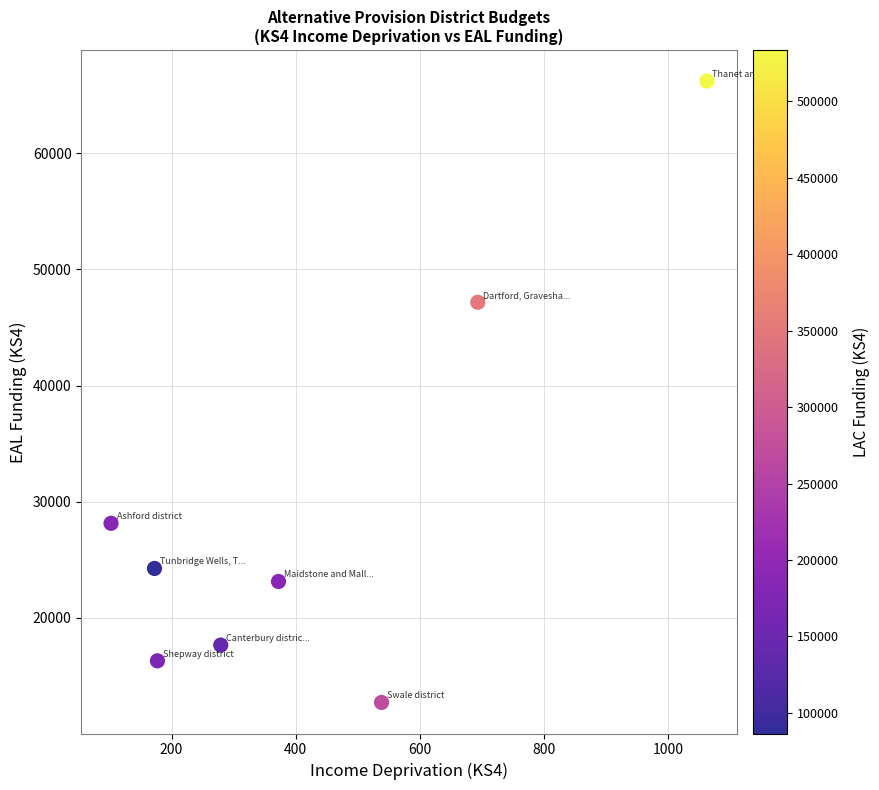

What Y value in the scatter plot is closest to 39465?

47166.8